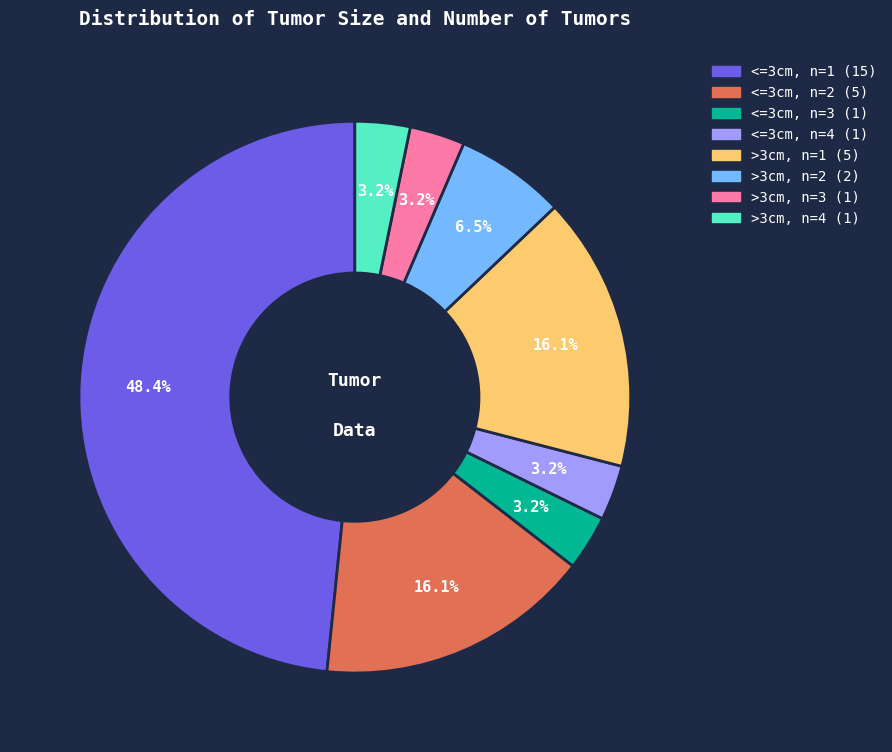

How much of the chart is everything except <=3cm, n=2?

83.9%